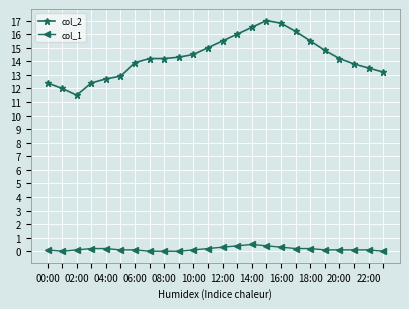

What is the difference between the second highest and second lowest values in the col_2 series?

4.8